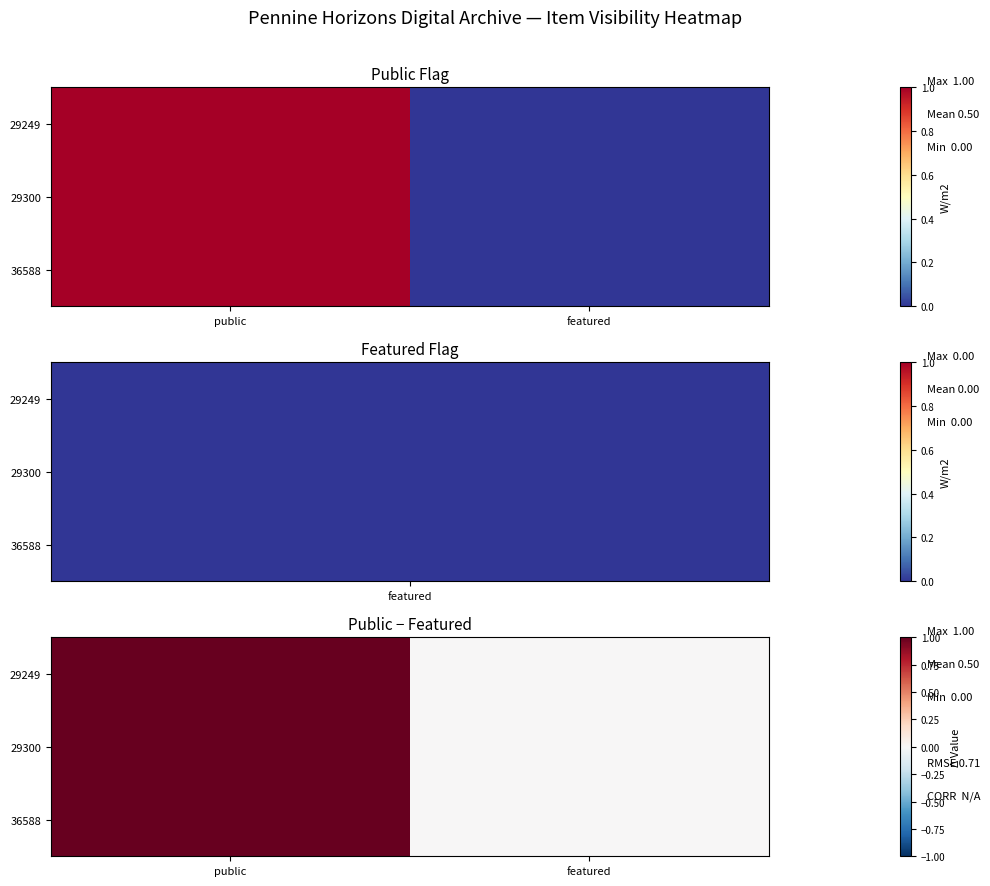

What is the total value across all series at public?

3